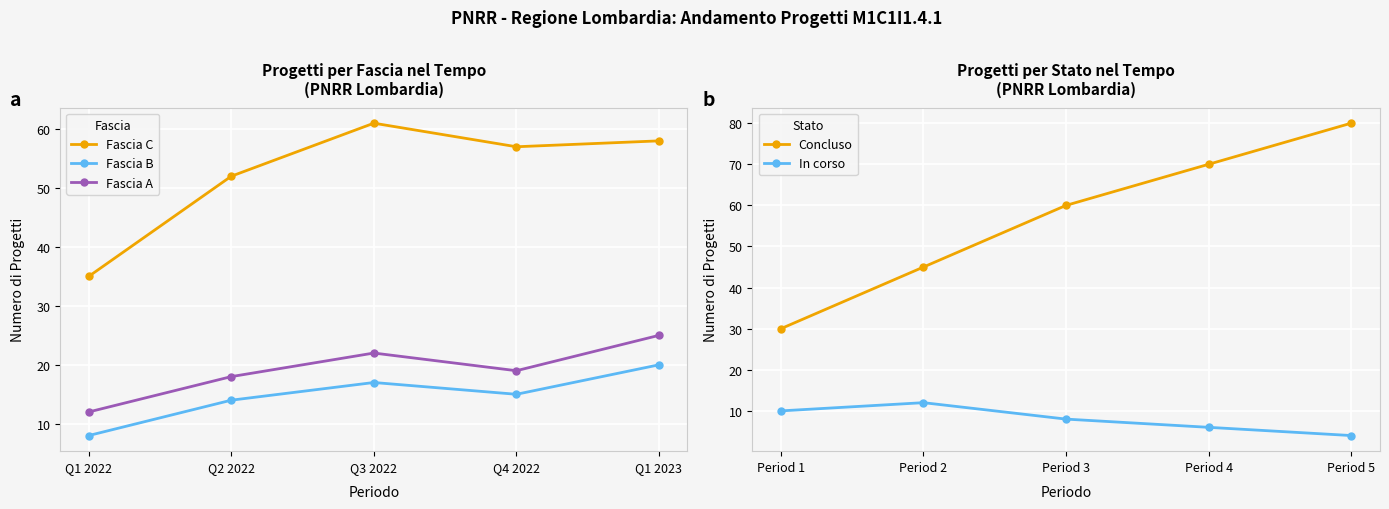

Which series has the largest range (max minus min)?

Concluso